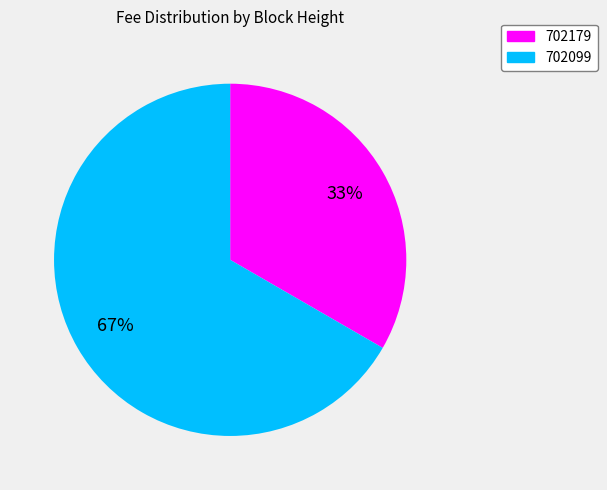

Rank the categories by value from lowest to highest.

702179, 702099